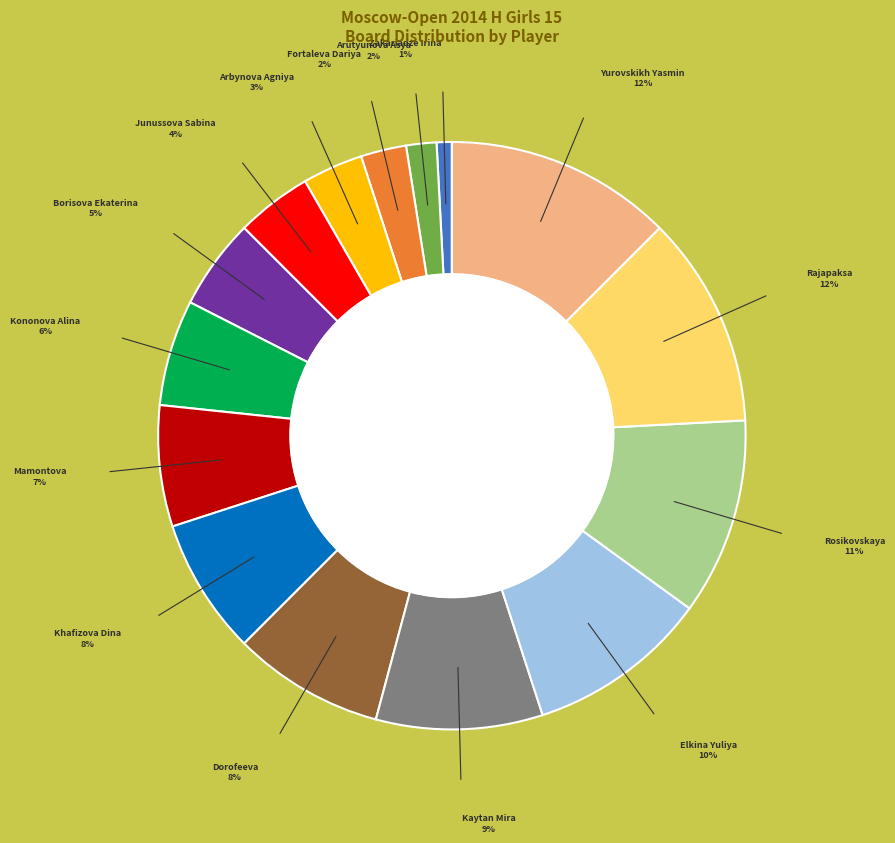

Count the number of slices in the pie.

15